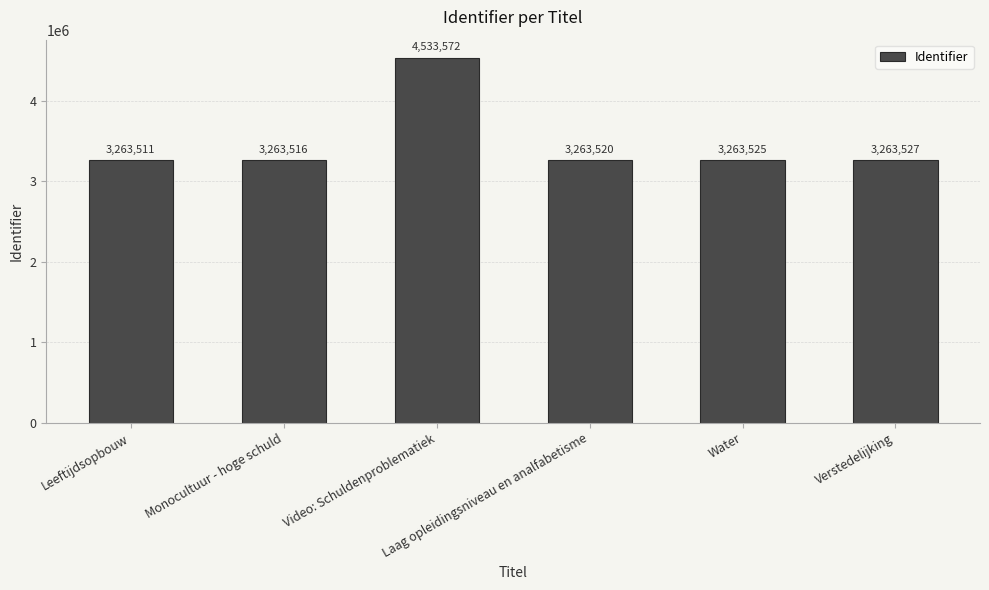

What is the sum of the values at Monocultuur - hoge schuld and Laag opleidingsniveau en analfabetisme?

6527036